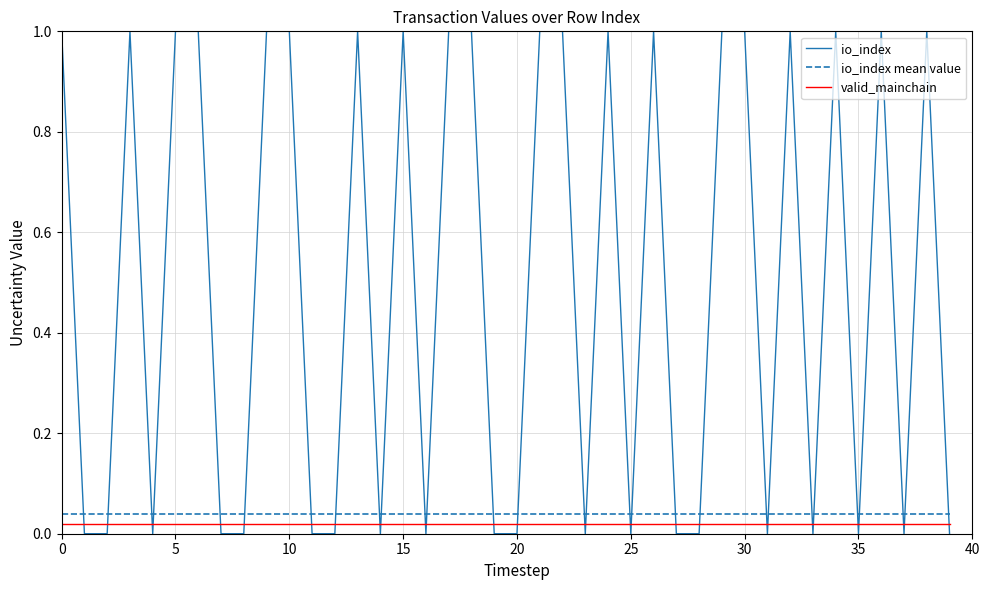

What is the difference between the maximum and minimum values in the io_index series?

1.0